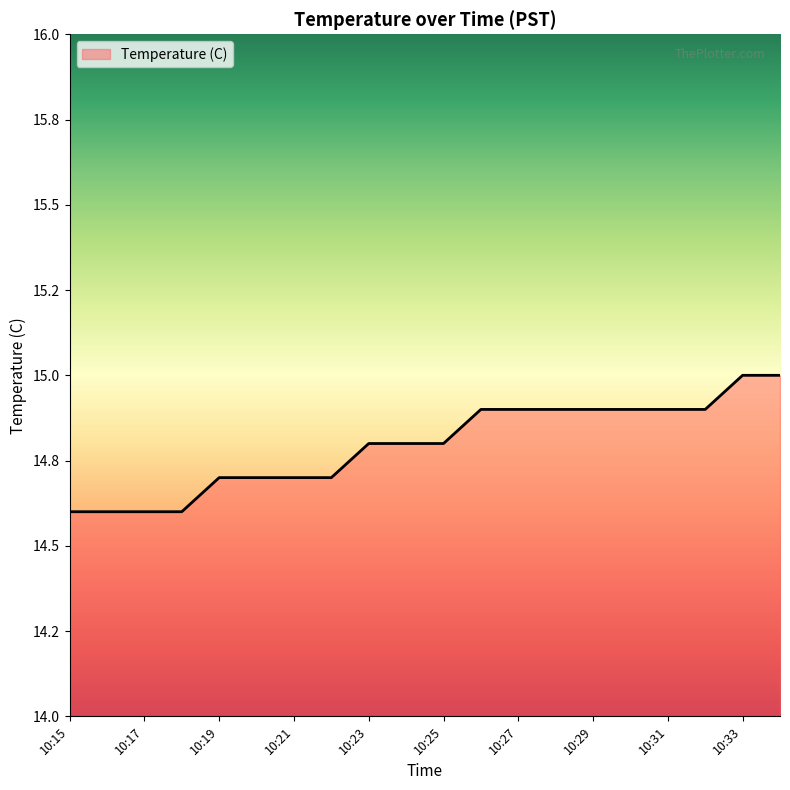

Does the chart display data point markers on the line(s)?

No